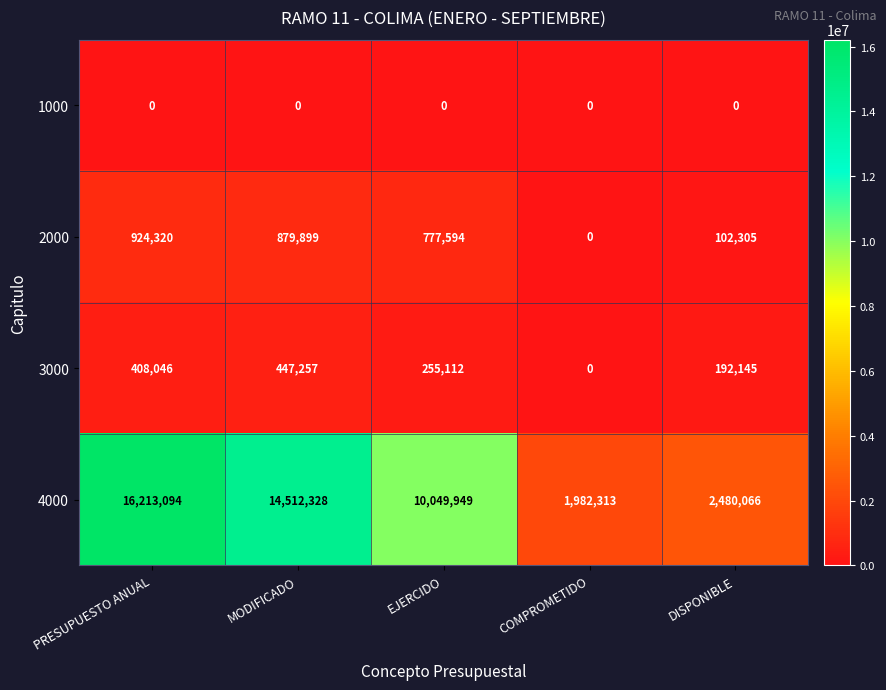

True or false: 3000 has a value of 255112 at EJERCIDO.

True